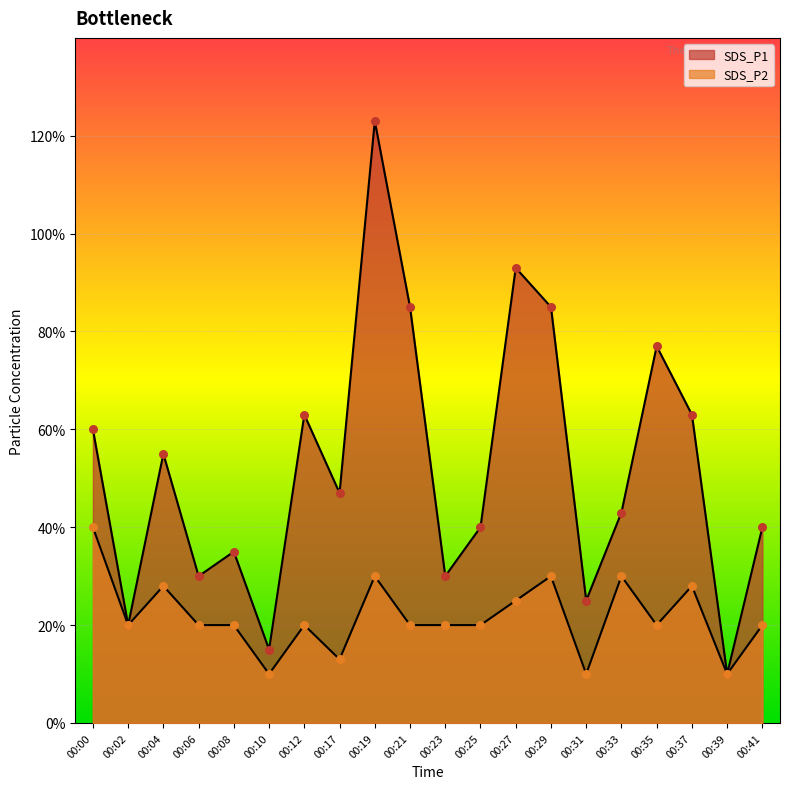

What are all the series names shown in the legend?

SDS_P1, SDS_P2